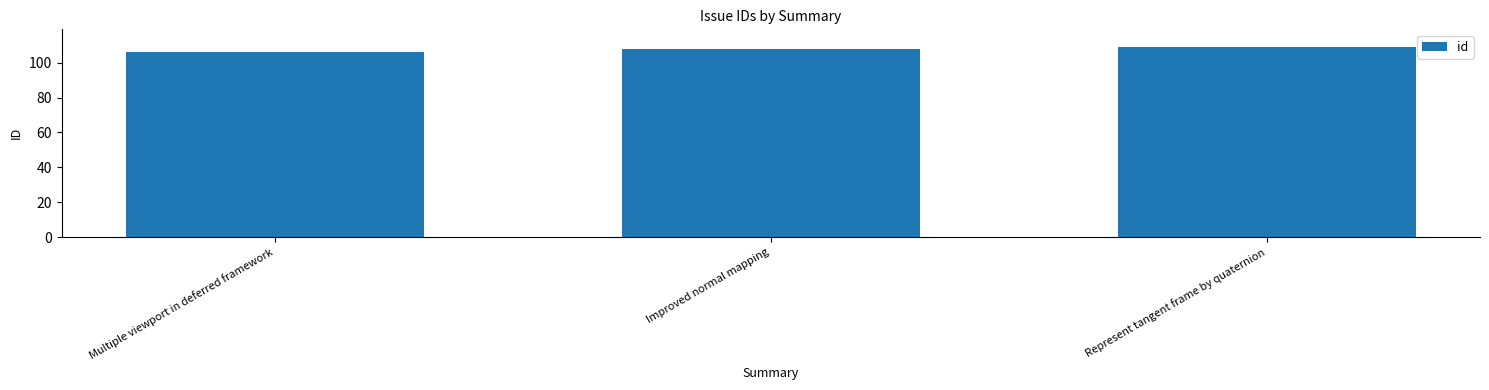

List the labels in order of value, largest first.

Represent tangent frame by quaternion, Improved normal mapping, Multiple viewport in deferred framework